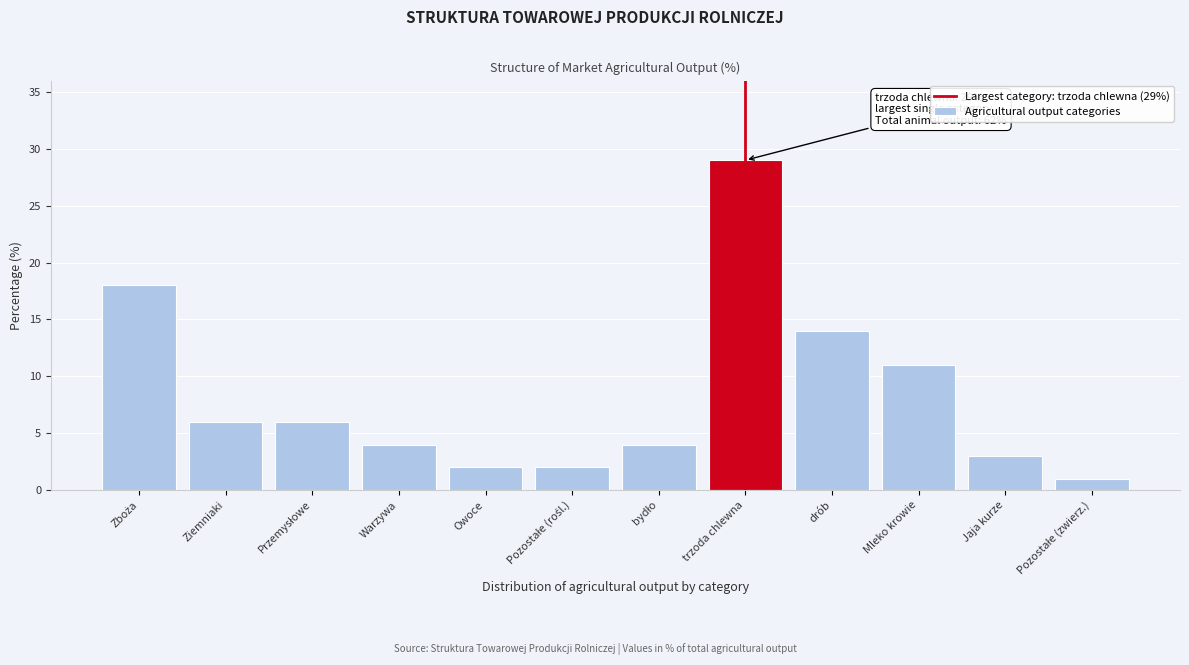

Reading left to right, extract all data points from this chart.

18	6	6	4	2	2	4	29	14	11	3	1